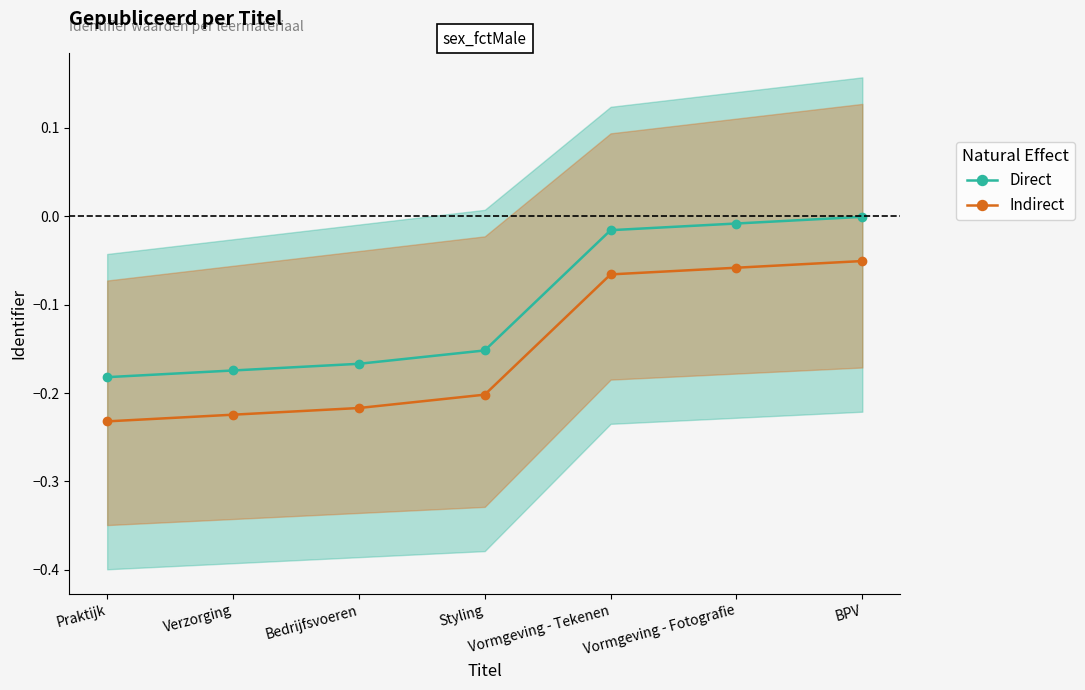

What are all the series names shown in the legend?

Direct, Indirect